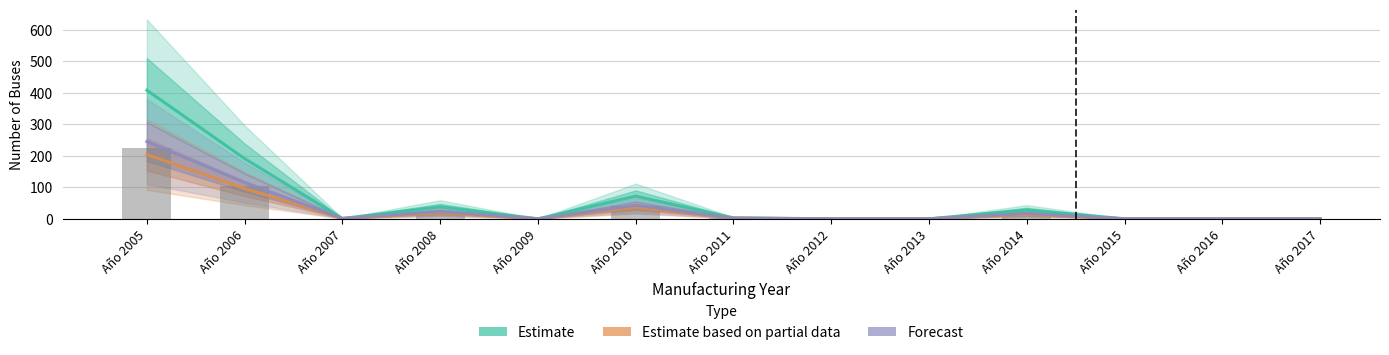

What is the greatest value displayed?

408